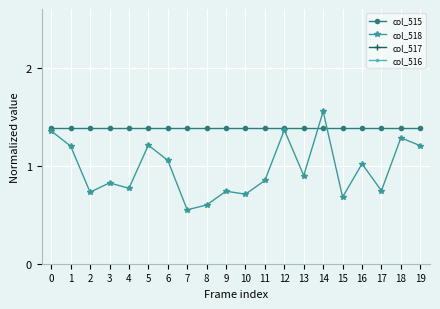

What is the difference between the second highest and minimum values in the col_518 series?

0.8